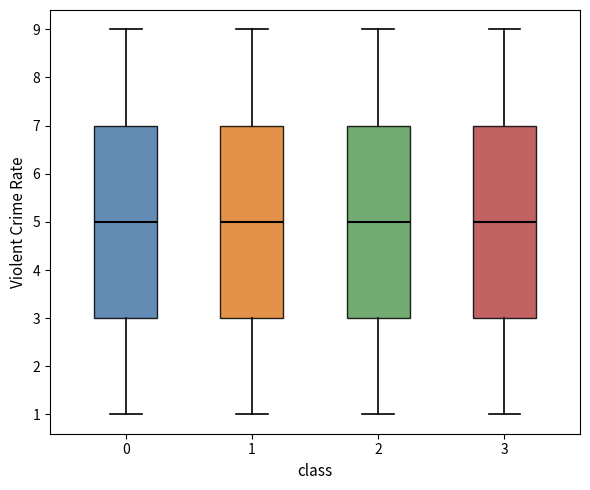

Reading left to right, read every box against the y-axis: the position of its median line, the range the box covers, and the ends of its whiskers. The values are not printed on the chart, so give them approximately, as read against the axis.

0: median 5, box 3 to 7, whiskers 1 to 9
1: median 5, box 3 to 7, whiskers 1 to 9
2: median 5, box 3 to 7, whiskers 1 to 9
3: median 5, box 3 to 7, whiskers 1 to 9